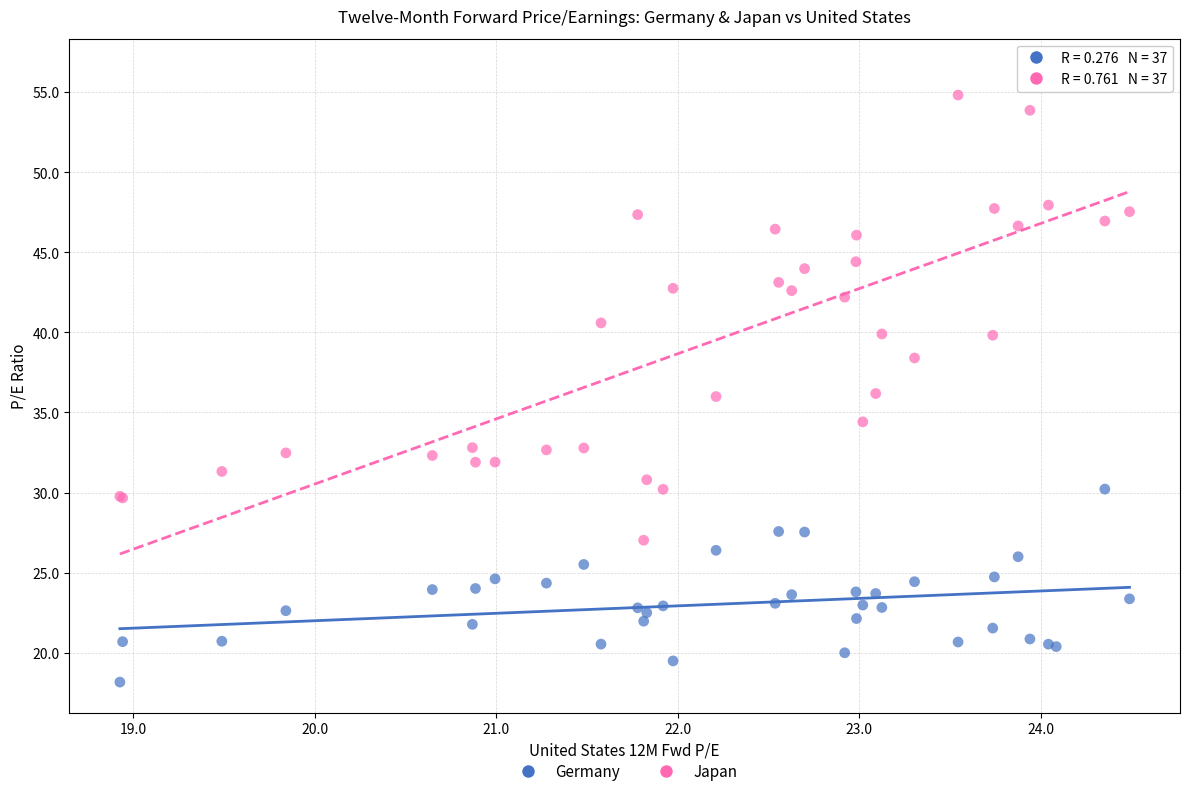

Which series contains the lowest Y value?

Germany